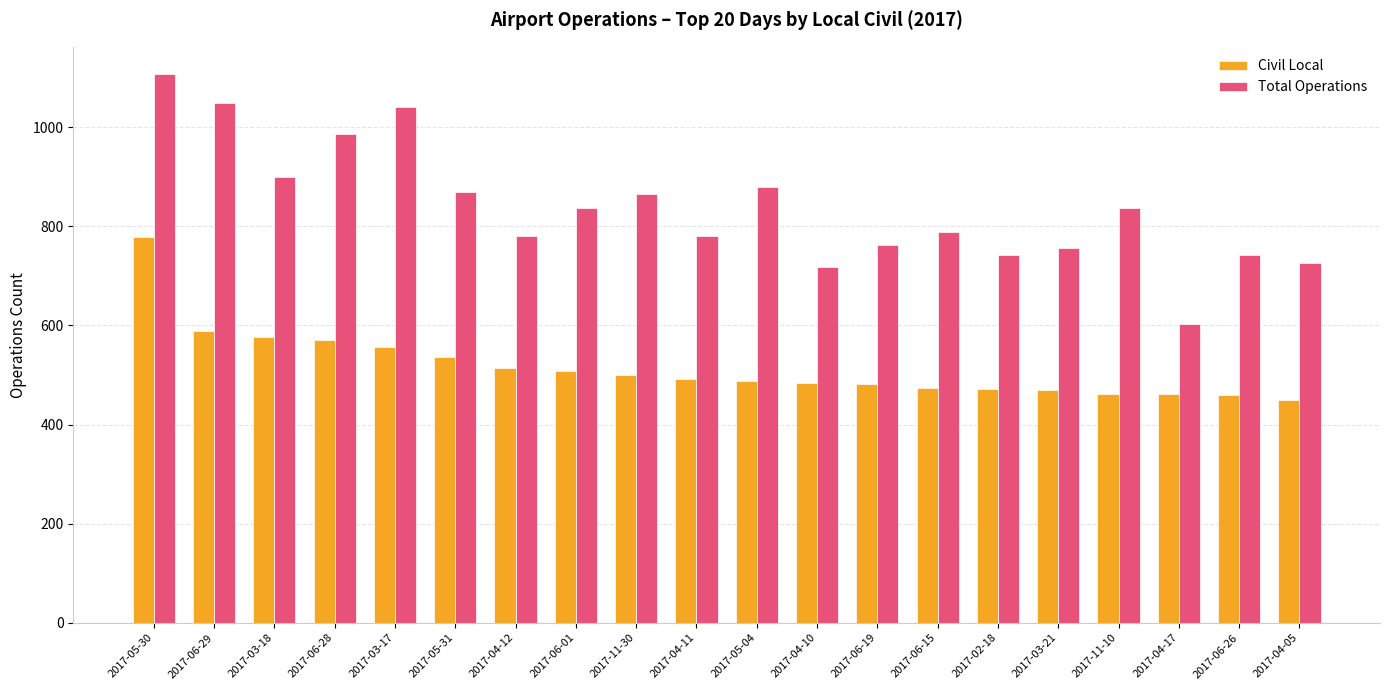

Does the chart contain stacked bars?

No